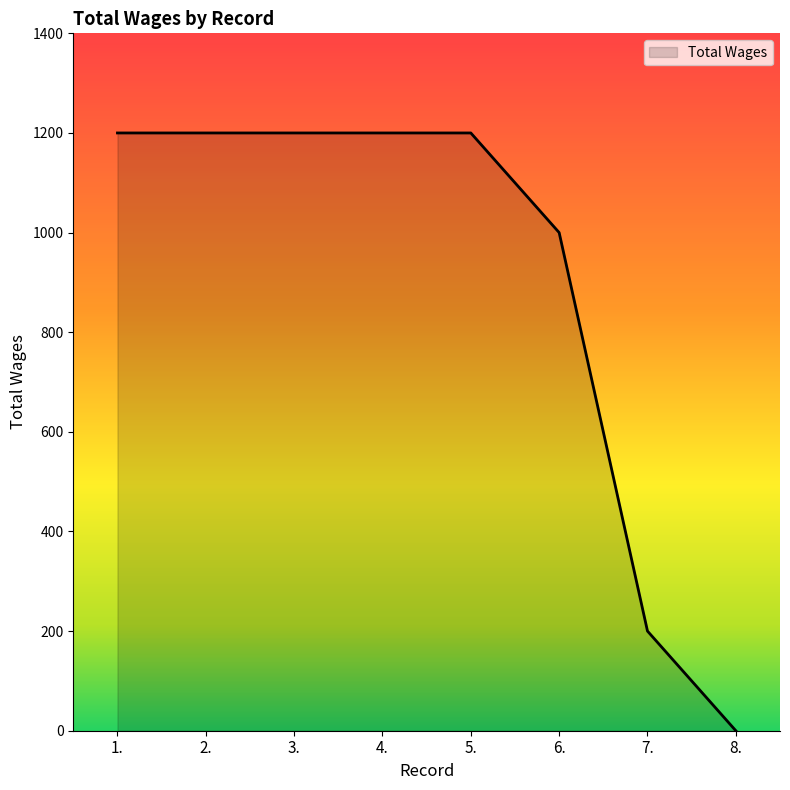

What is the difference between the values at 1. and 6.?

200